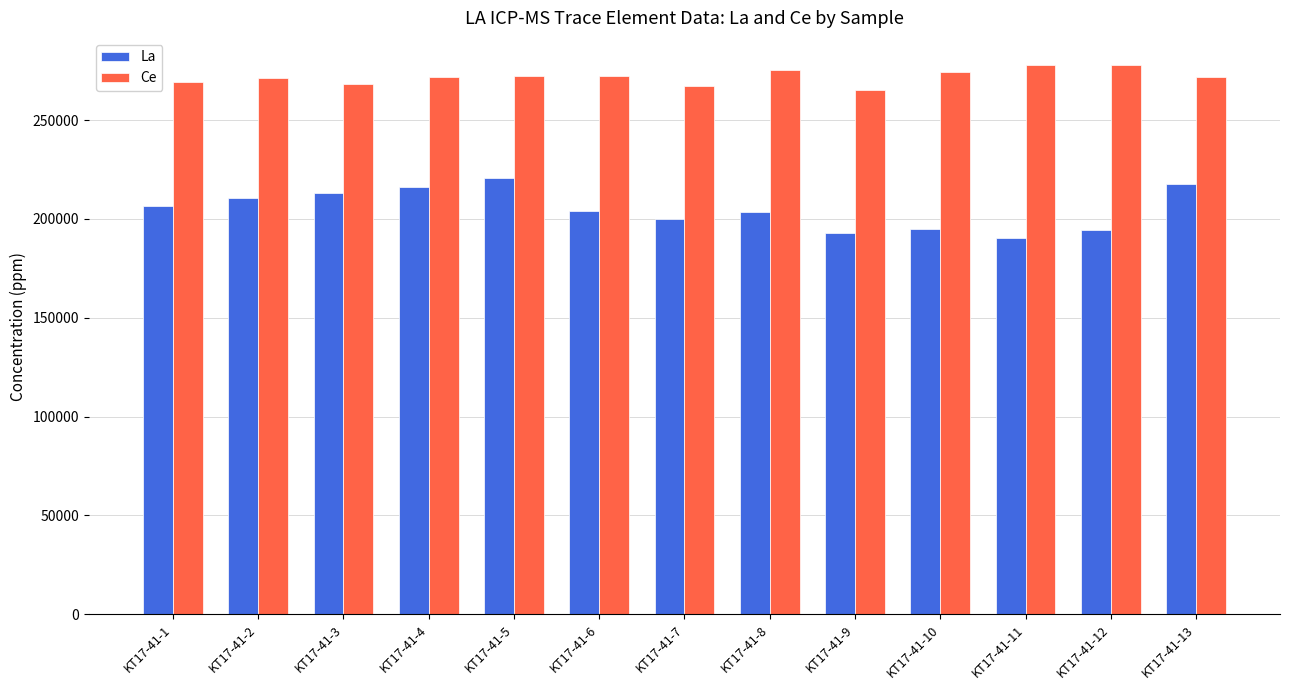

Rank the series by their maximum value, from highest to lowest.

Ce, La